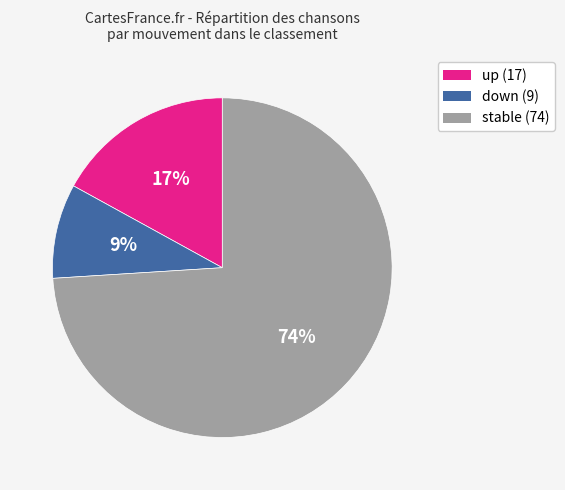

To the nearest percent, what is the difference between the largest and smallest slice percentages?

65%